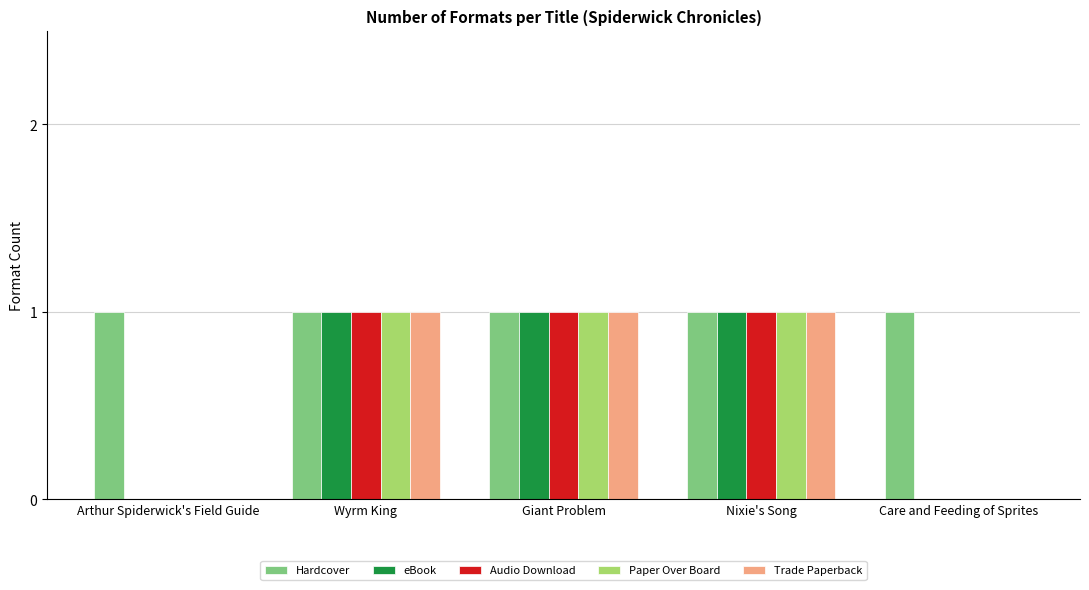

What is the approximate value of Trade Paperback at Nixie's Song?

1